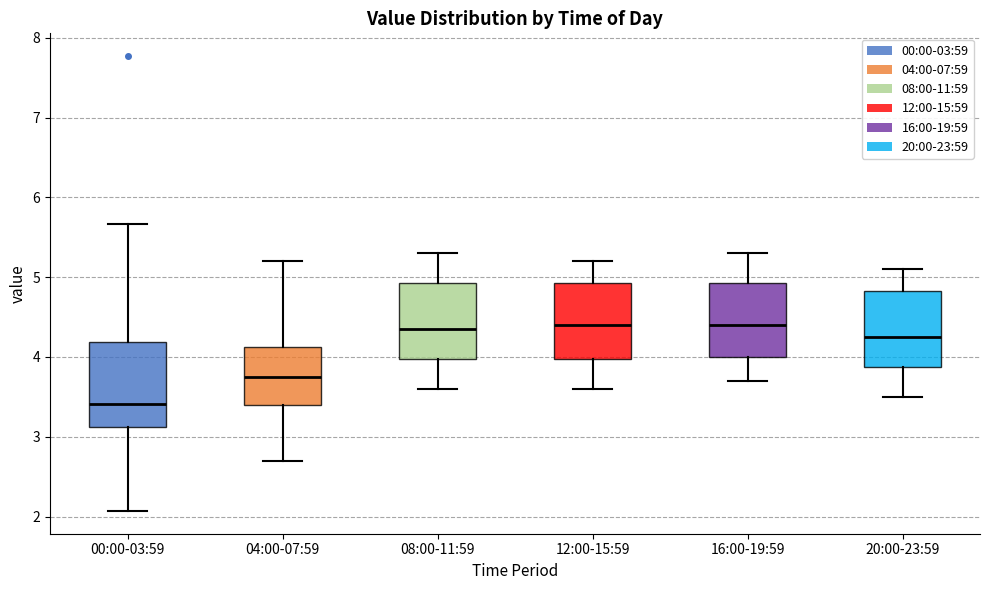

Which box's median line is the lowest?

00:00-03:59